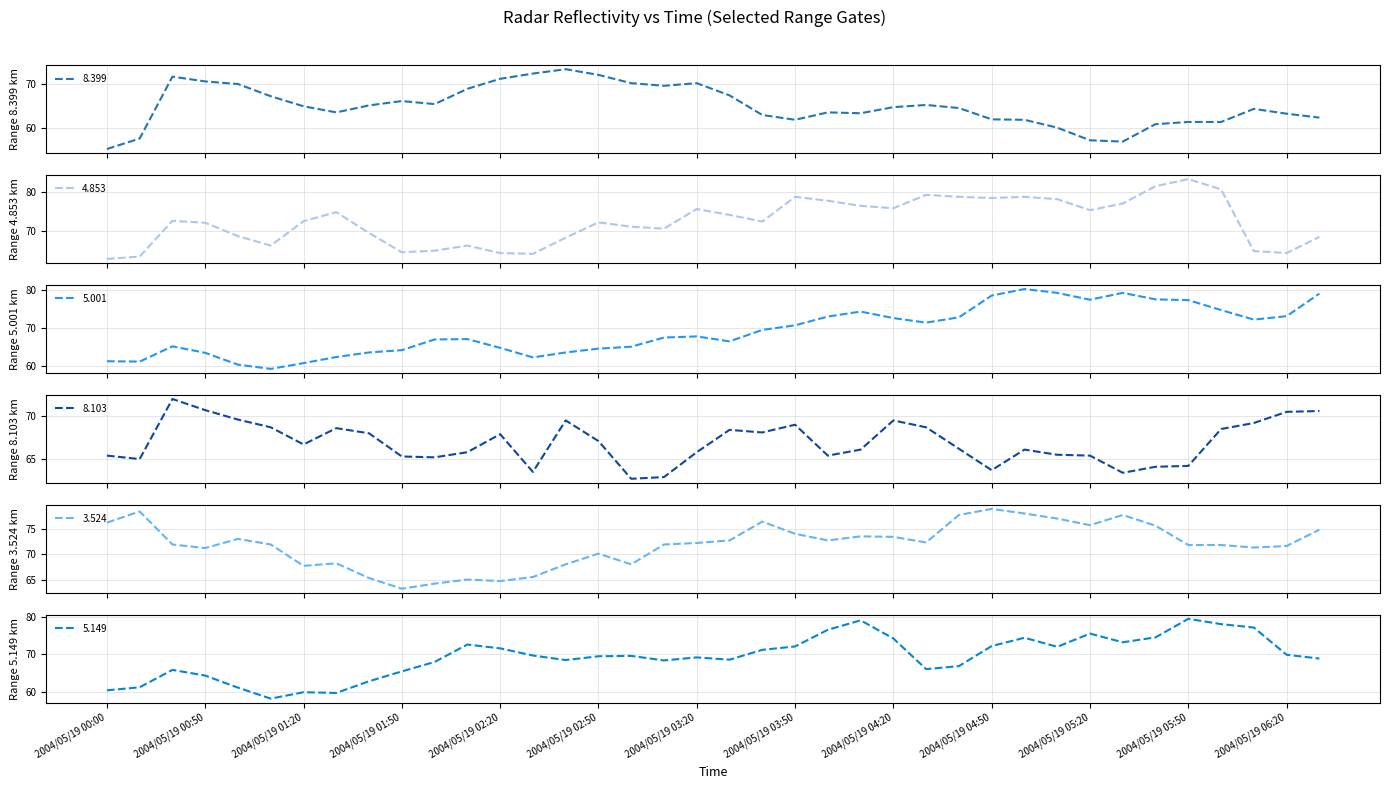

Is it true that 5.149 equals 33.8 at 2004/05/19 01:00?

False